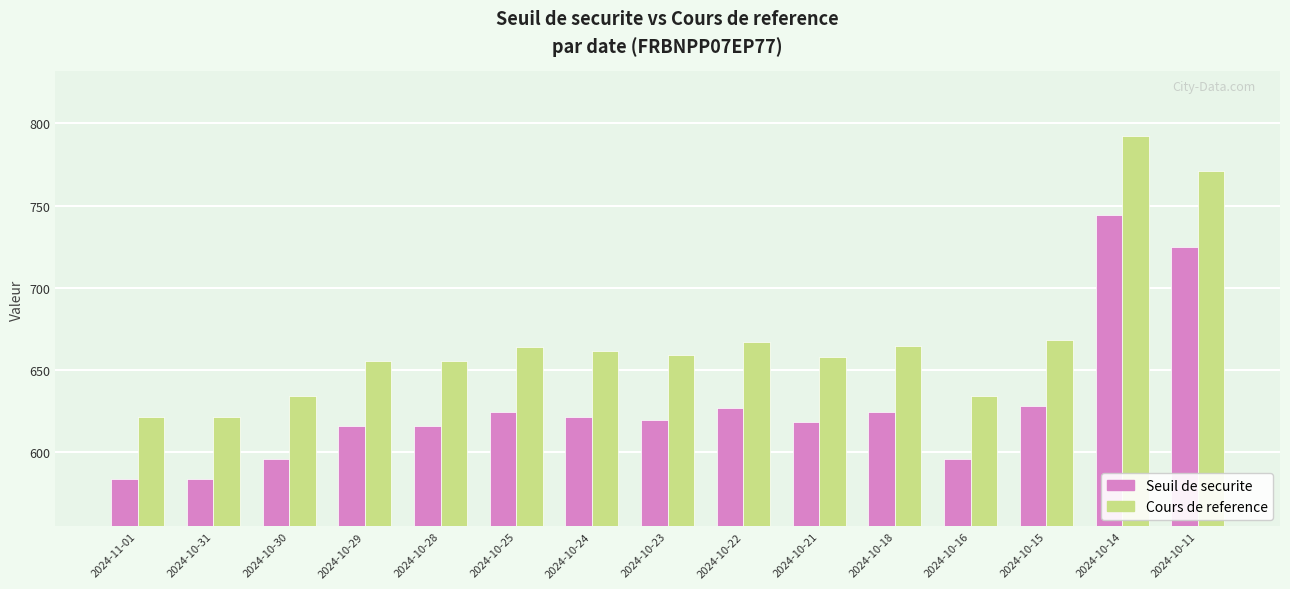

True or false: Seuil de securite has a value of 127.0 at 2024-10-22.

False